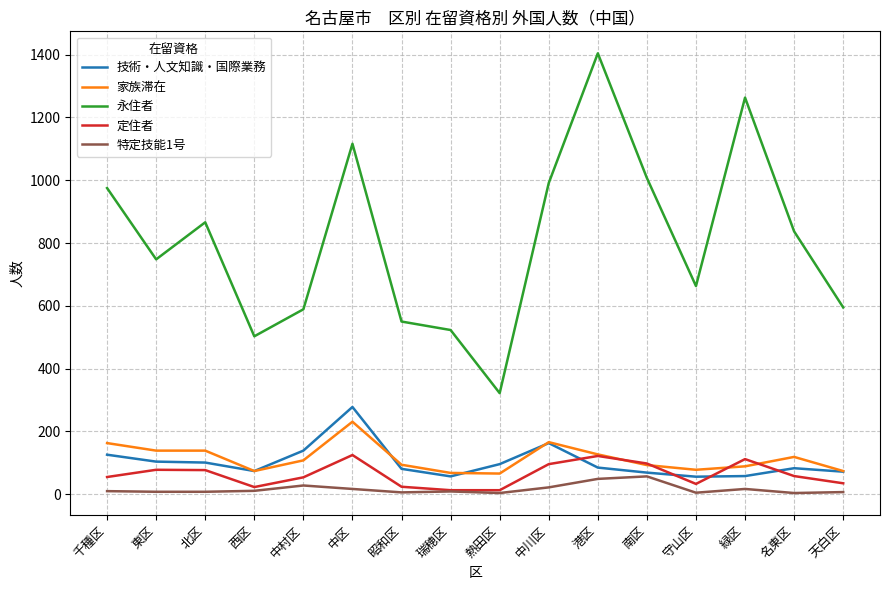

Which series has the widest spread of values?

永住者